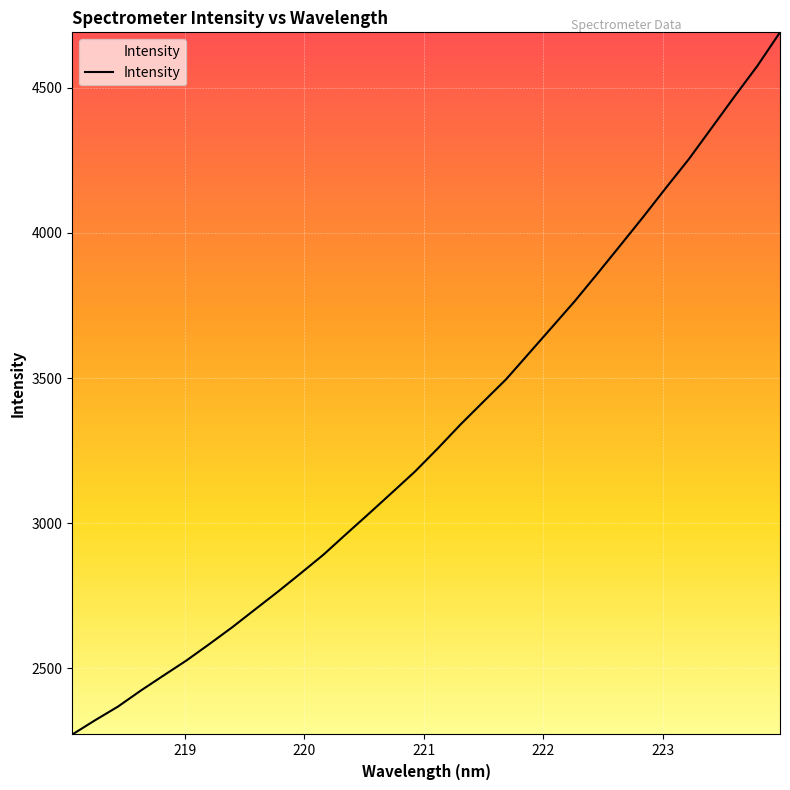

What is the greatest value displayed?

4690.9